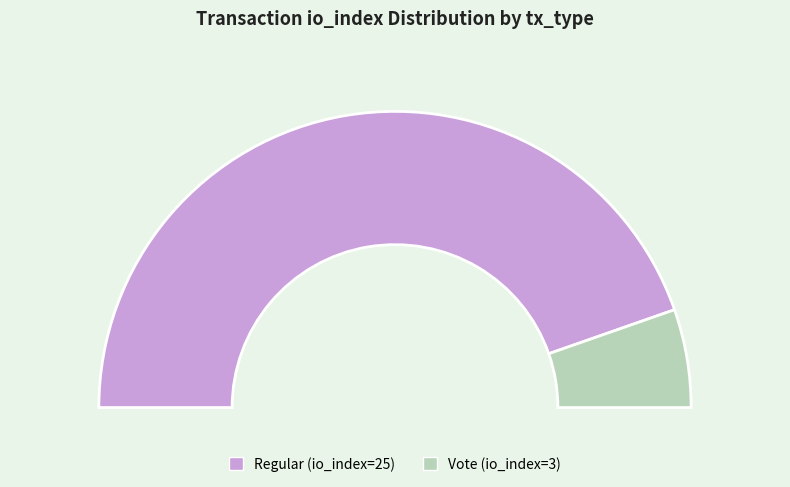

How many slices are in this pie chart?

2